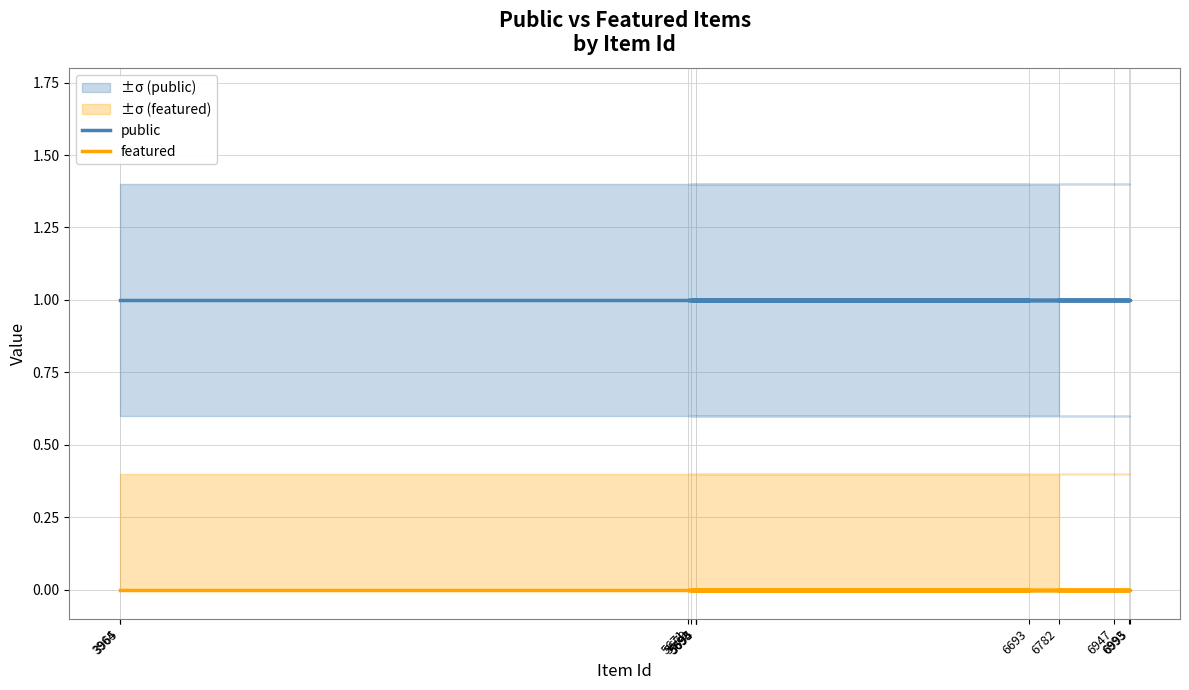

At which category is the sum across all series the highest?

3965